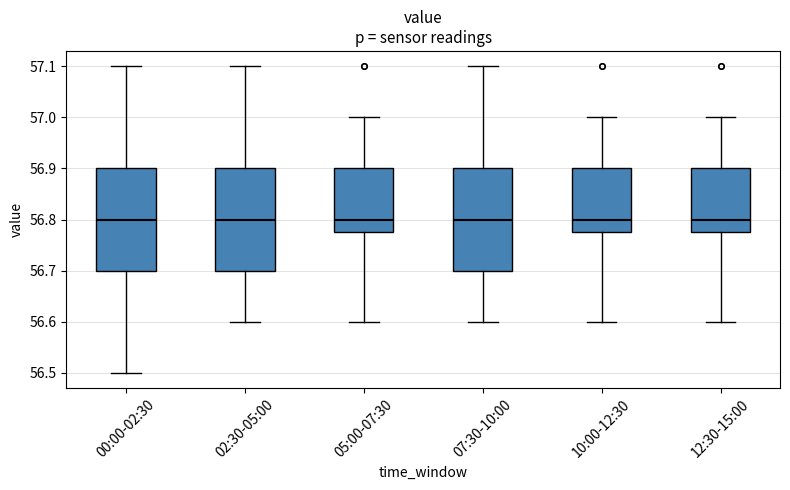

Where does the upper whisker of the box for 00:00-02:30 end on the y-axis? The values are not printed on the chart, so give them approximately, as read against the axis.

57.10